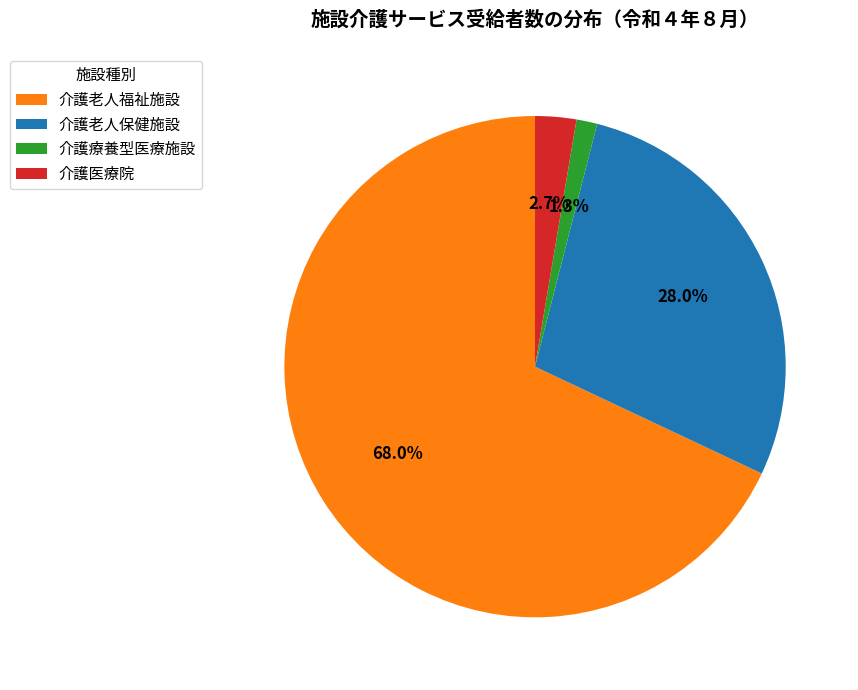

What portion of the pie excludes 介護老人福祉施設?

32.0%